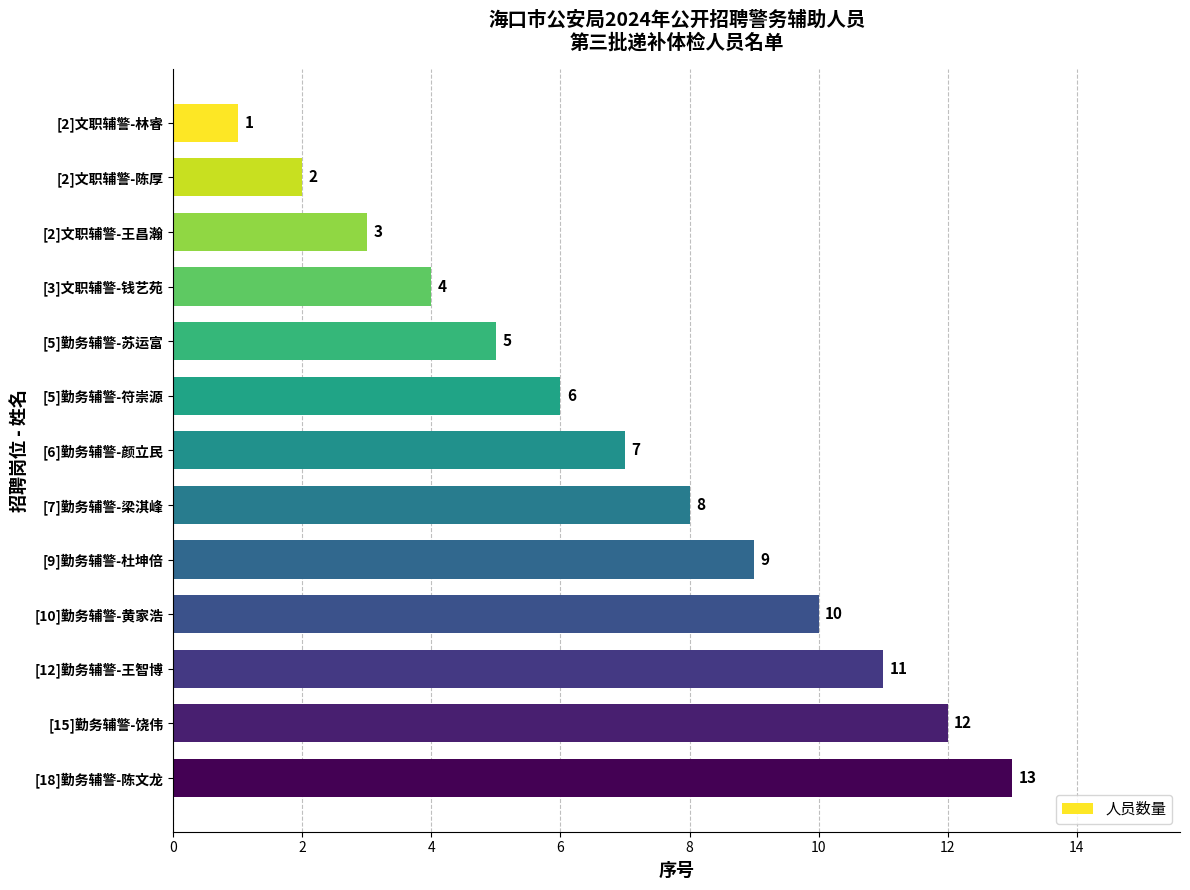

How many bars are there in total?

13